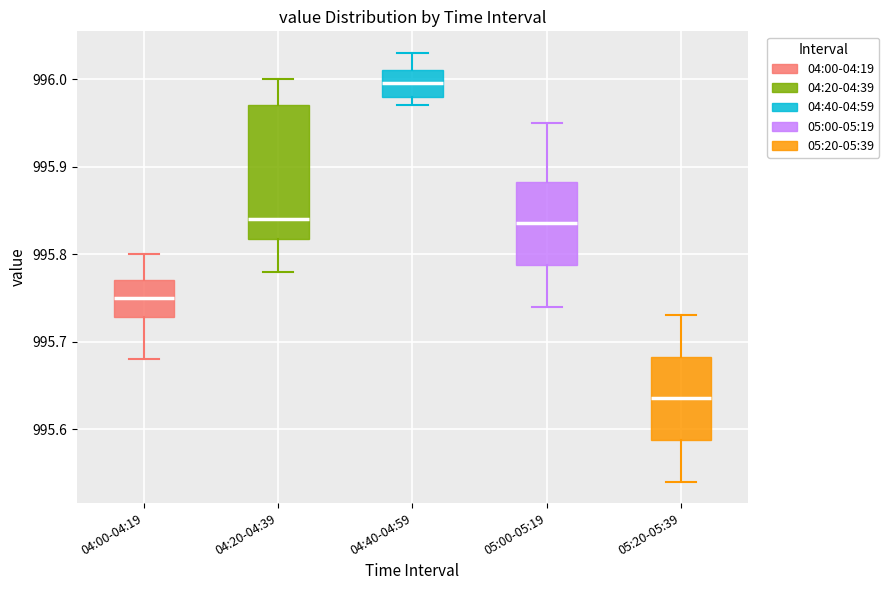

Reading left to right, read every box against the y-axis: the position of its median line, the range the box covers, and the ends of its whiskers. The values are not printed on the chart, so give them approximately, as read against the axis.

04:00-04:19: median 995.75, box 995.73 to 995.77, whiskers 995.68 to 995.80
04:20-04:39: median 995.84, box 995.82 to 995.97, whiskers 995.78 to 996.00
04:40-04:59: median 996.00, box 995.98 to 996.01, whiskers 995.97 to 996.03
05:00-05:19: median 995.84, box 995.79 to 995.88, whiskers 995.74 to 995.95
05:20-05:39: median 995.64, box 995.59 to 995.68, whiskers 995.54 to 995.73